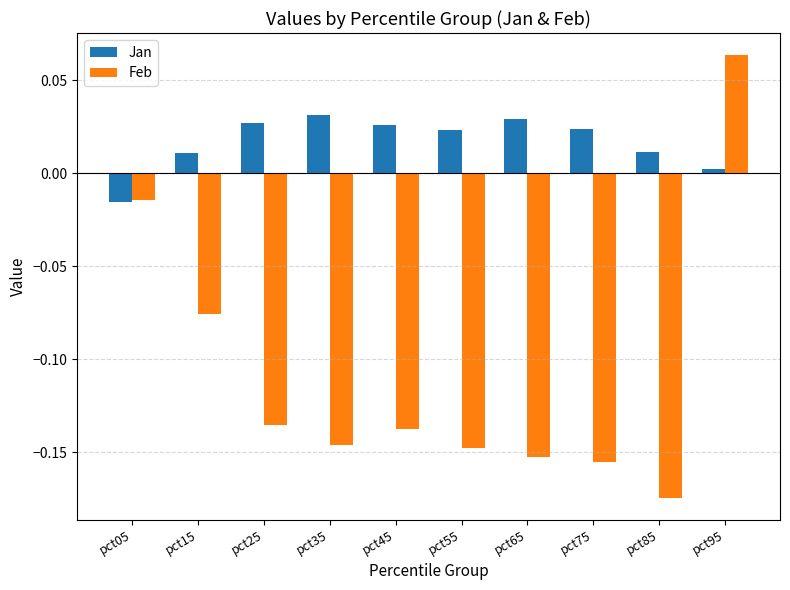

What is the sum of all Jan values?

0.2